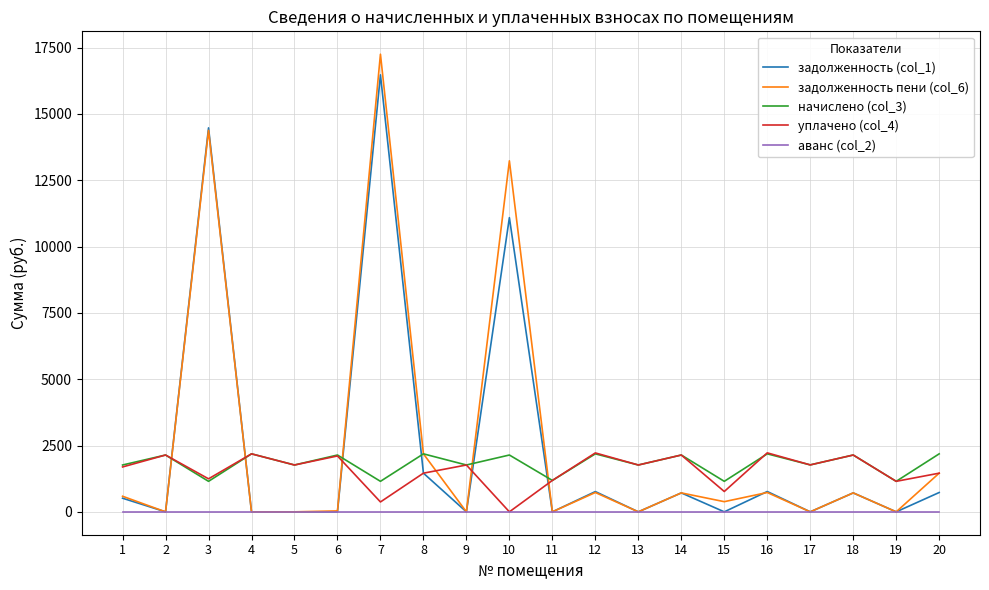

At which category does the chart reach its peak across all series?

7